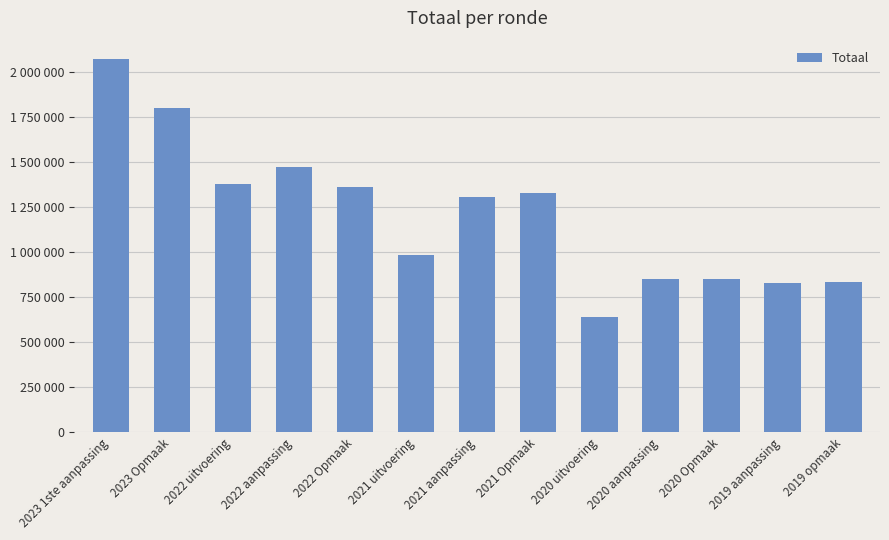

How many data points does each series have?

13